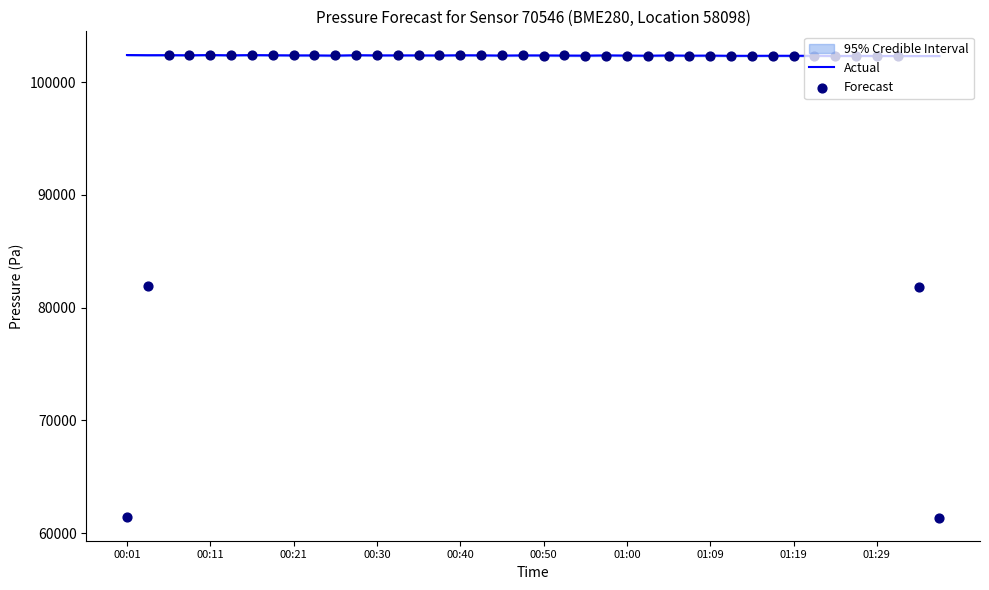

What is the highest value of the Actual series?

102396.3